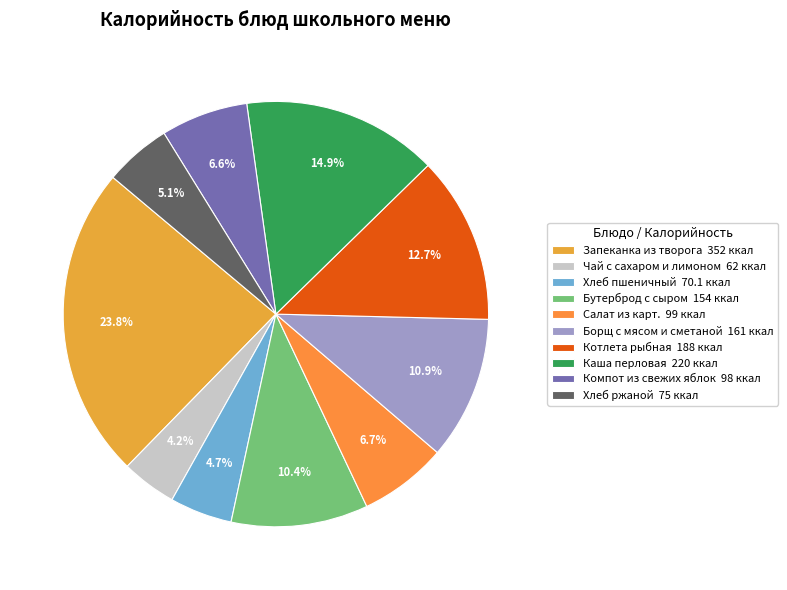

Does Котлета рыбная account for over 50% of the chart?

No